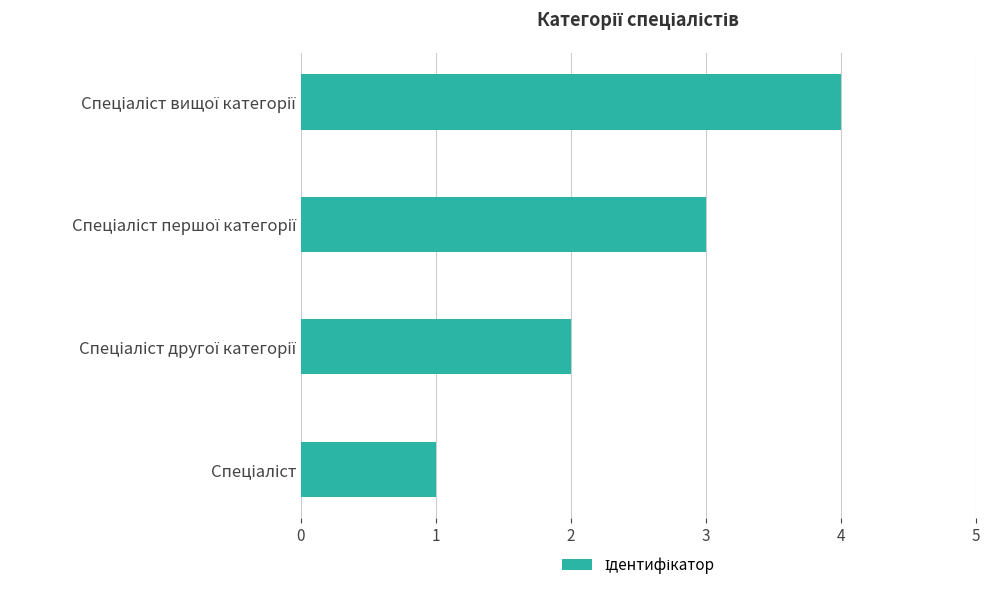

What is the sum of all values?

10